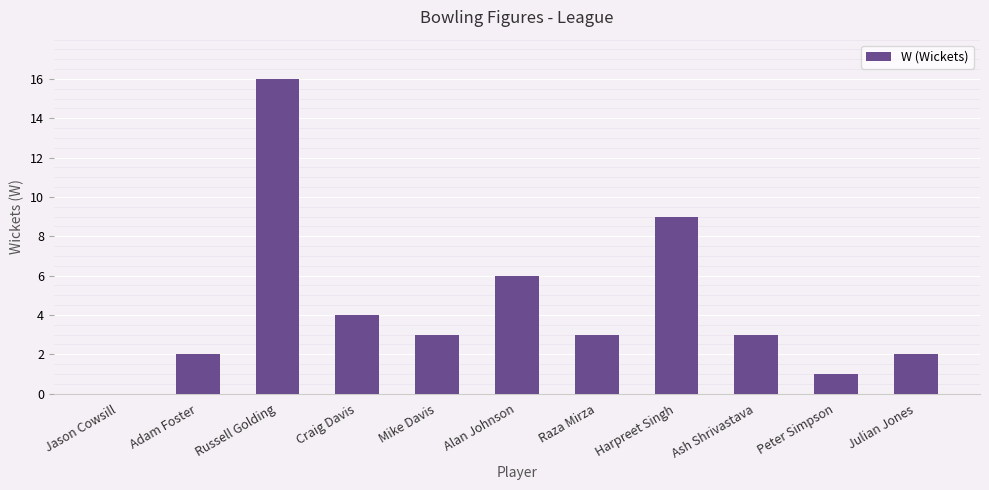

What is the maximum value shown in the chart?

16